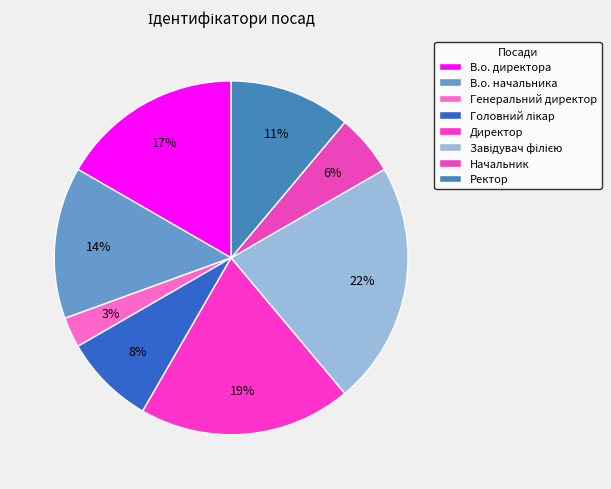

Does Завідувач філією account for over 50% of the chart?

No